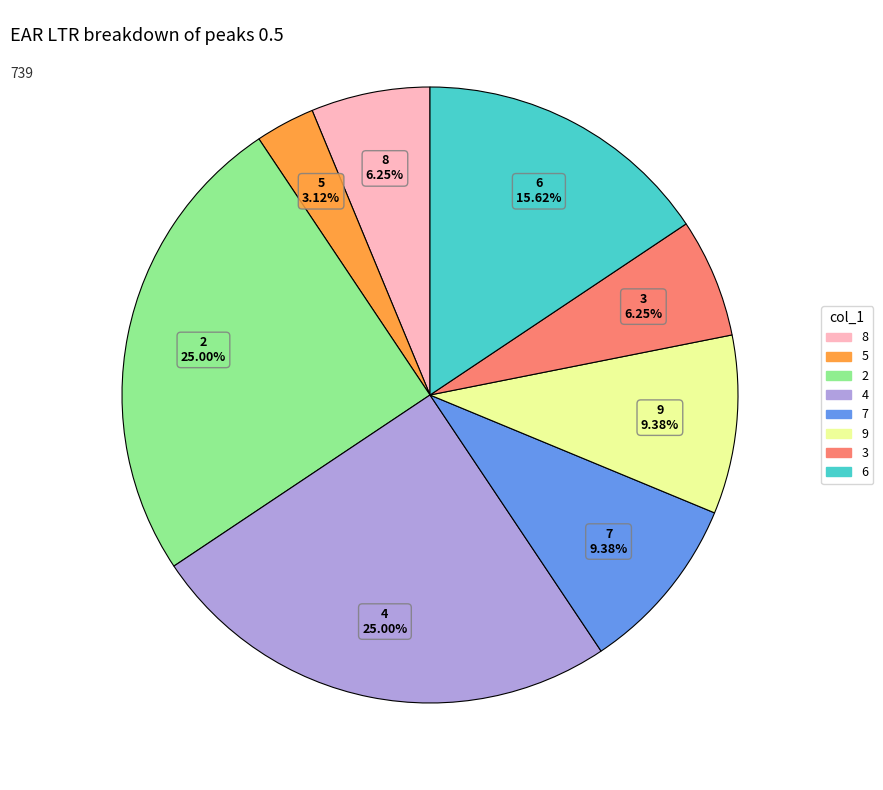

What is the ratio of the value at 5 to the value at 2?

0.1